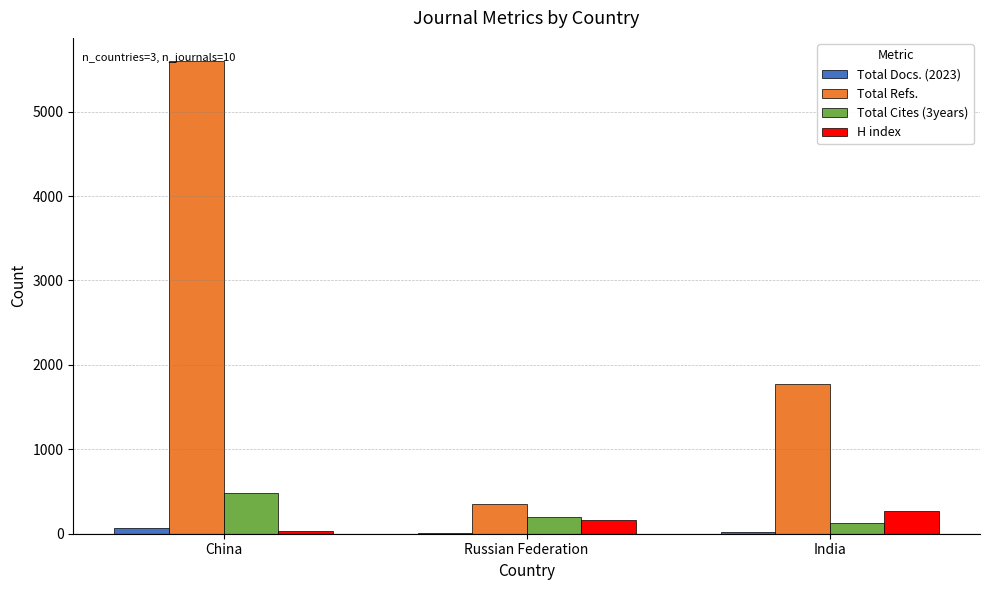

What is the maximum value for Total Refs.?

5594